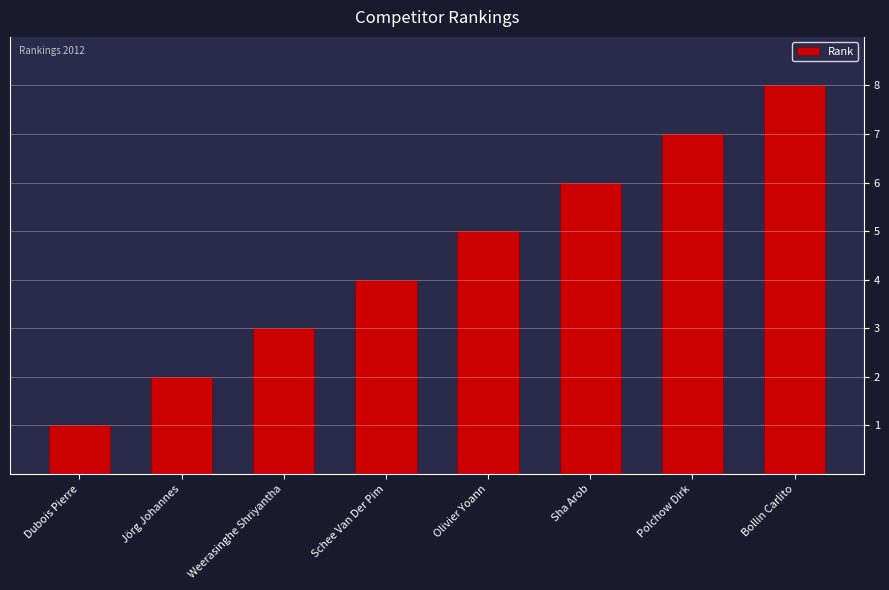

What is the value of the 4th bar from the left?

4